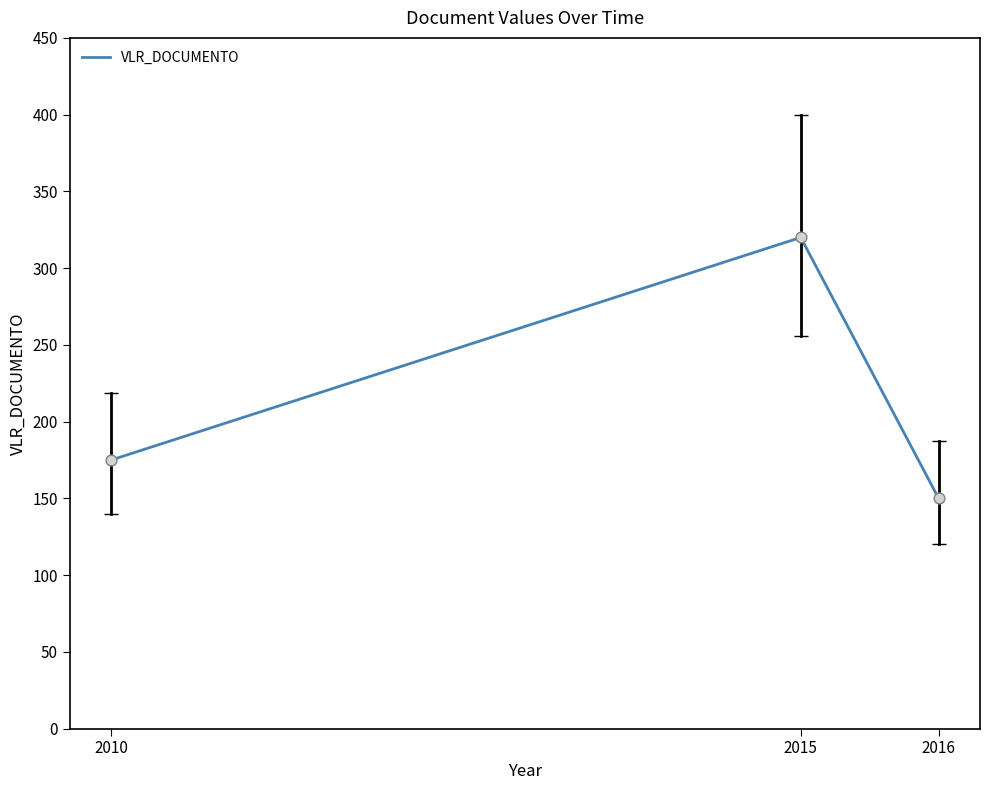

Between 2010 and 2015, which is larger?

2015